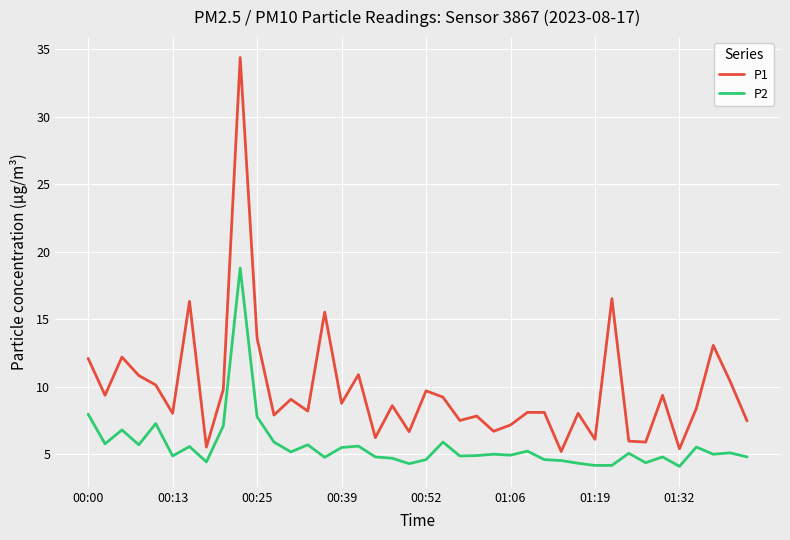

What are all the series names shown in the legend?

P1, P2